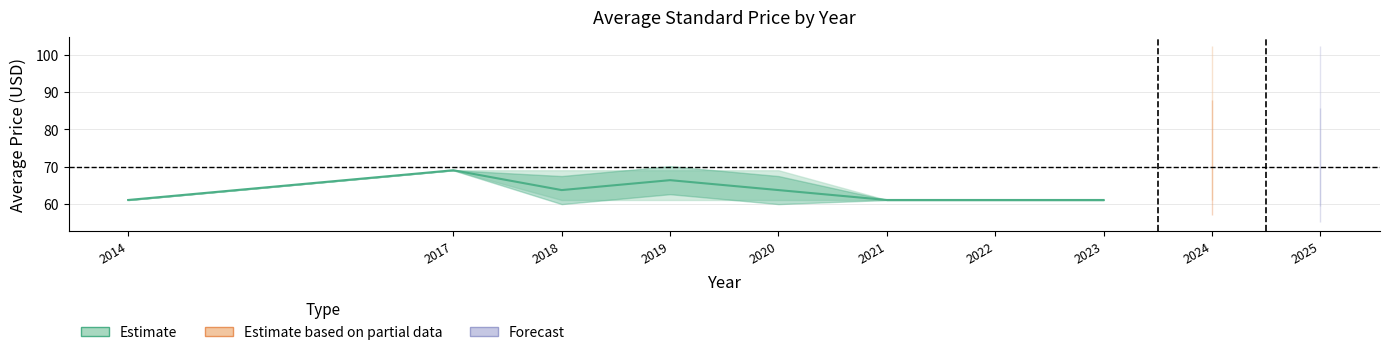

Reading left to right, extract all data points from this chart.

61.0	69.0	63.7	66.3	63.7	61.0	61.0	61.0